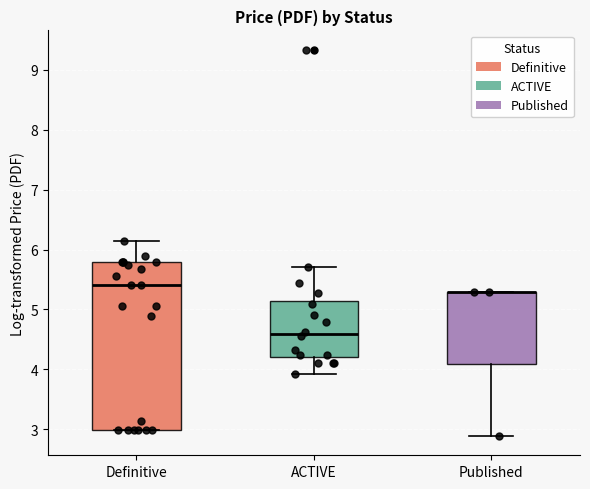

Where is the upper edge of the box for Definitive on the y-axis? The values are not printed on the chart, so give them approximately, as read against the axis.

5.8